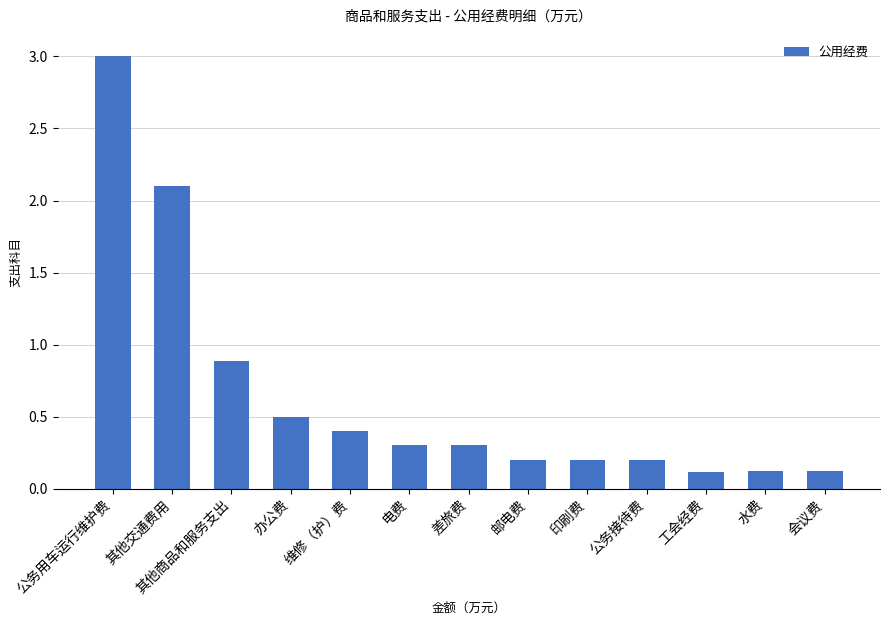

Which has a higher value, 公务用车运行维护费 or 会议费?

公务用车运行维护费